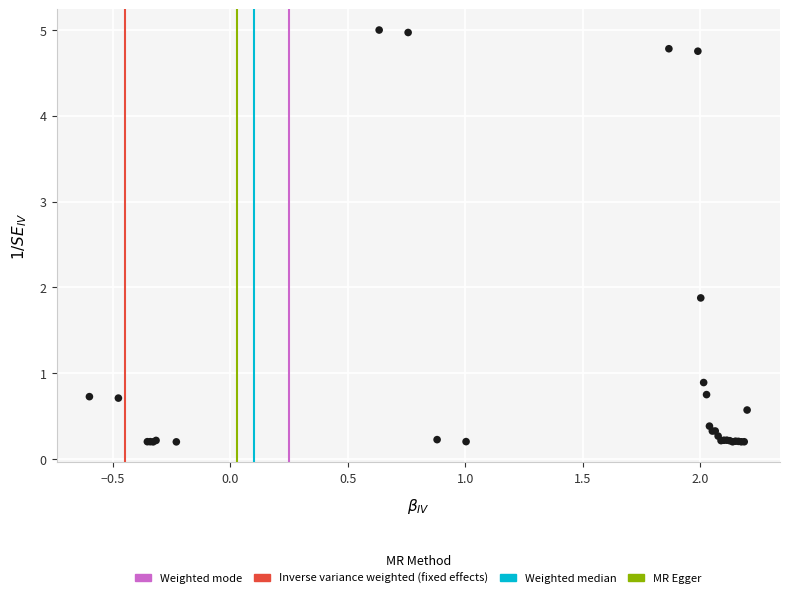

What Y value in the scatter plot is closest to 2?

1.9